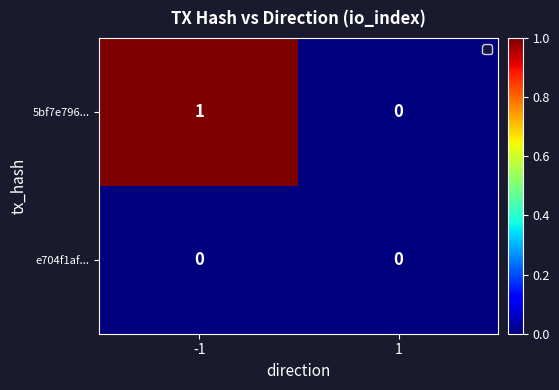

Is it true that 5bf7e796... equals -1 at 1?

False